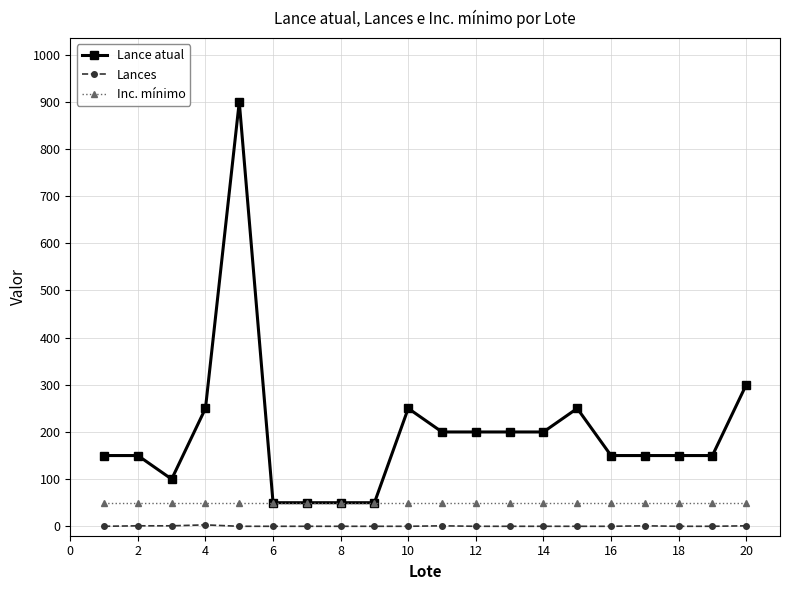

Which series has the largest total across all categories?

Lance atual